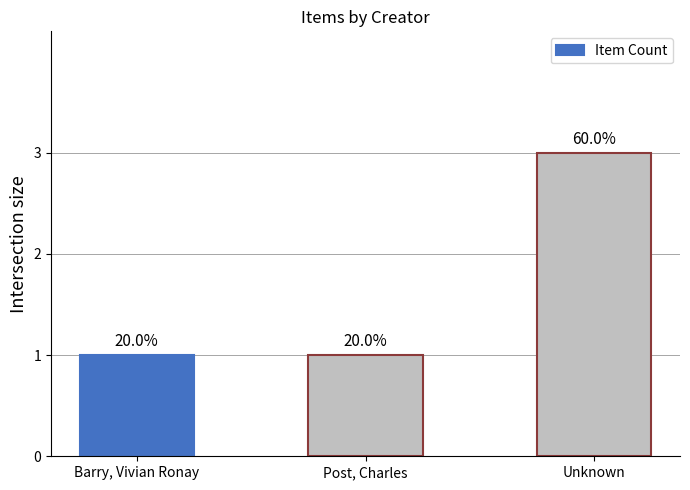

What is the value of the 2nd bar from the left?

1